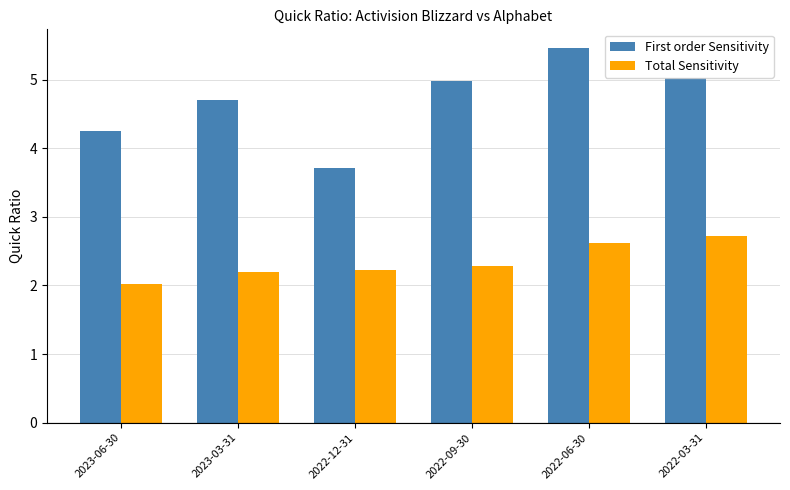

Read the Total Sensitivity value at 2023-03-31.

2.2